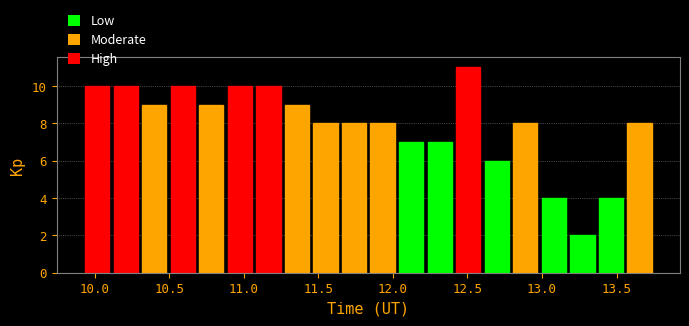

Around what value on the x-axis is the tallest bar? Give the approximate position of its centre, as read against the axis.

12.50